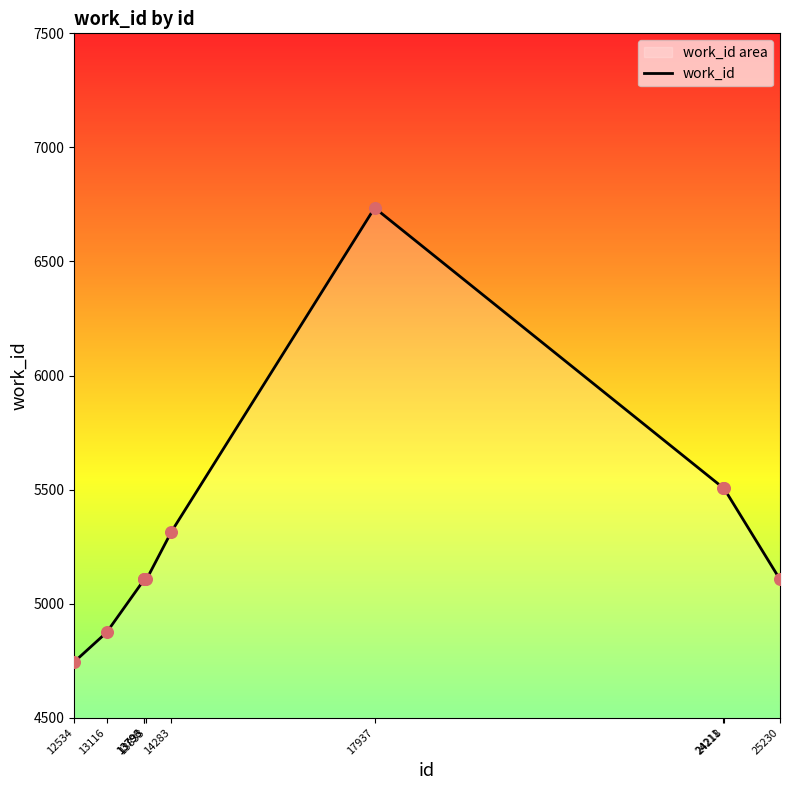

What is the ratio of the value at 13116 to the value at 13833?

1.0